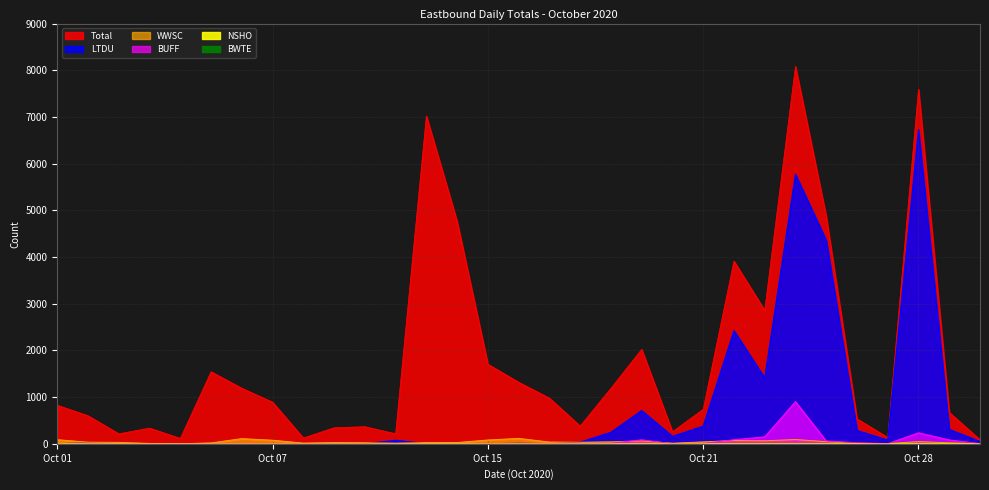

Which label corresponds to the smallest value in the chart?

Oct 01